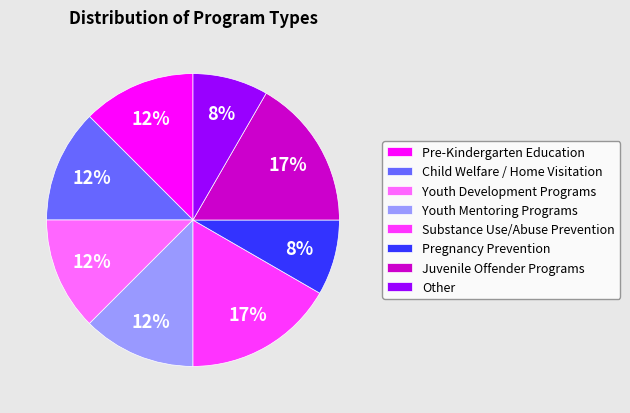

Which has a higher value, Youth Mentoring Programs or Pregnancy Prevention?

Youth Mentoring Programs